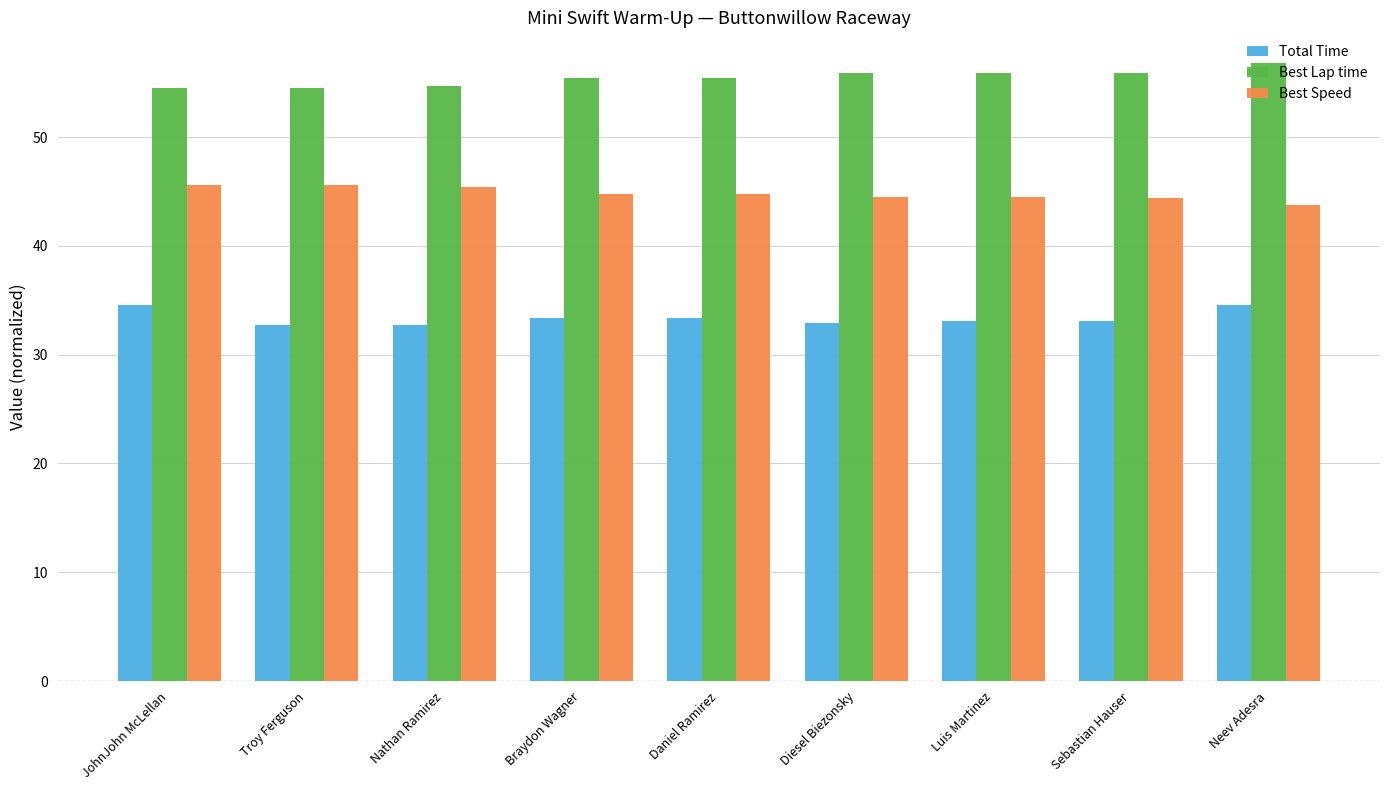

What are all the series names shown in the legend?

Total Time, Best Lap time, Best Speed